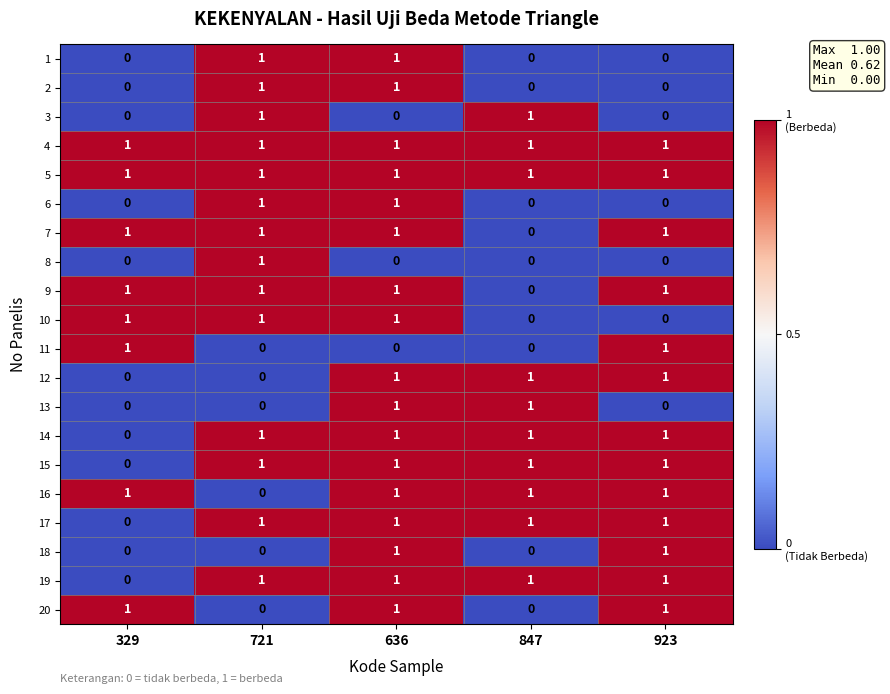

How many distinct data groups are displayed?

20